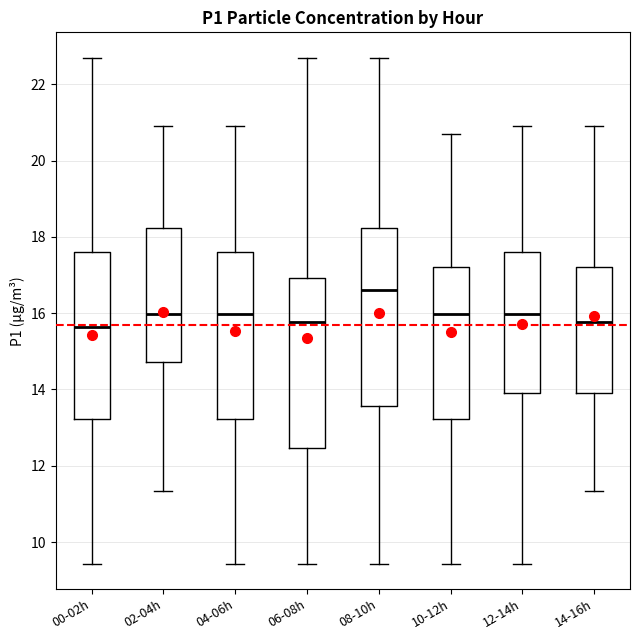

Where does the upper whisker of the box for 08-10h end on the y-axis? The values are not printed on the chart, so give them approximately, as read against the axis.

22.8